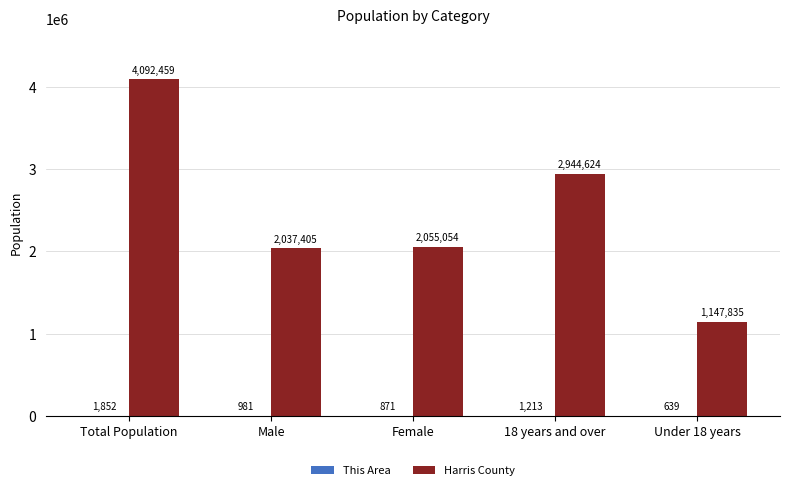

What is the highest value of the Harris County series?

4092459